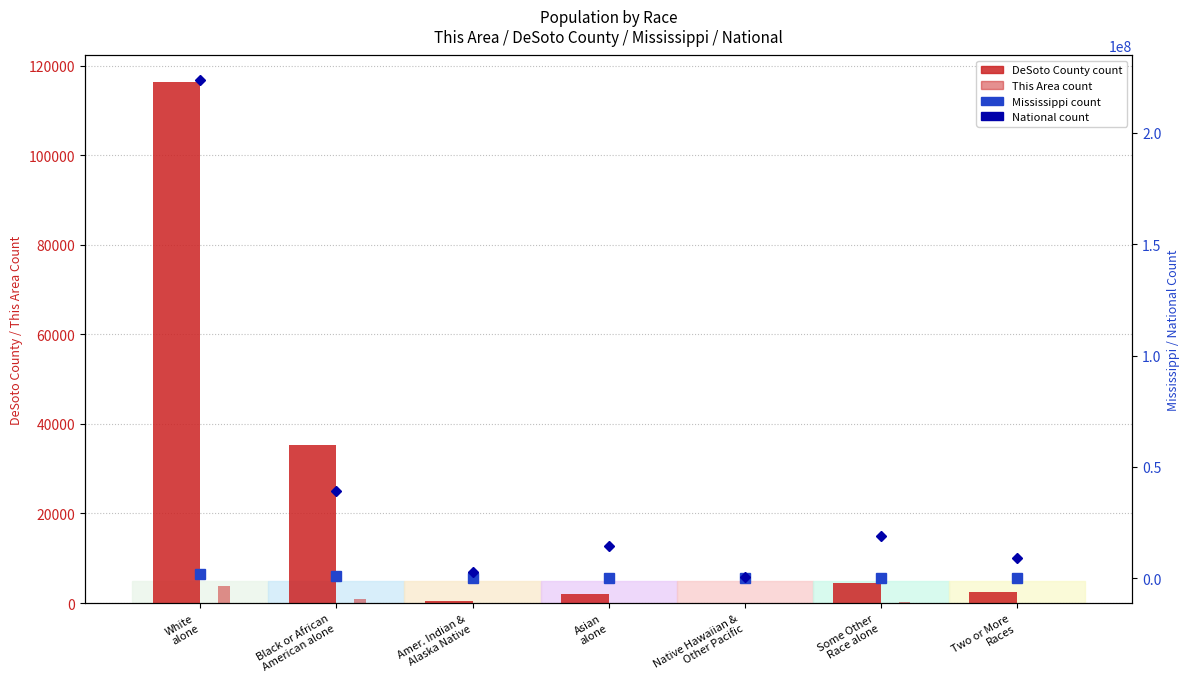

What is the greatest value displayed?

223553265